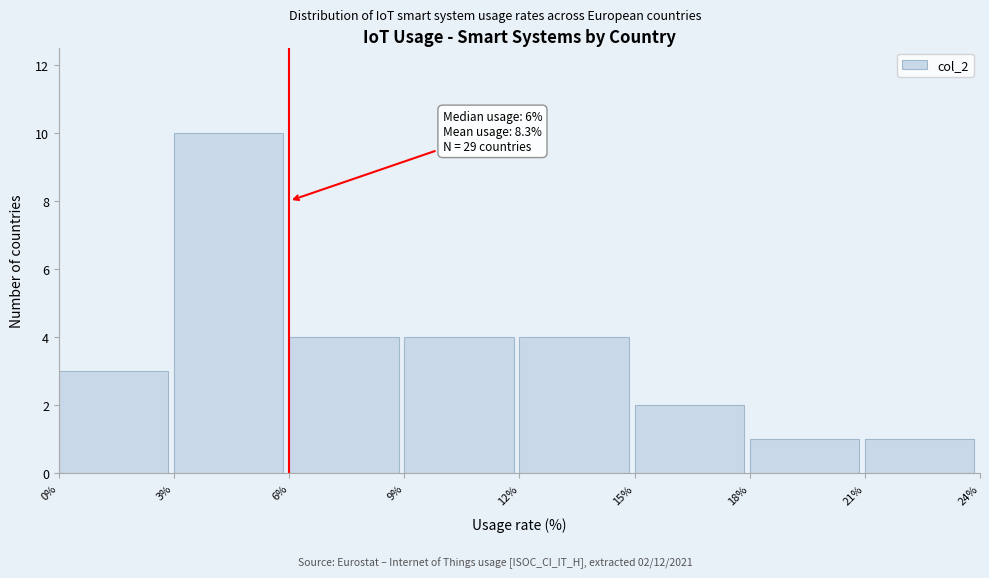

Over which range of the x-axis is the bar tallest?

3% to 6%